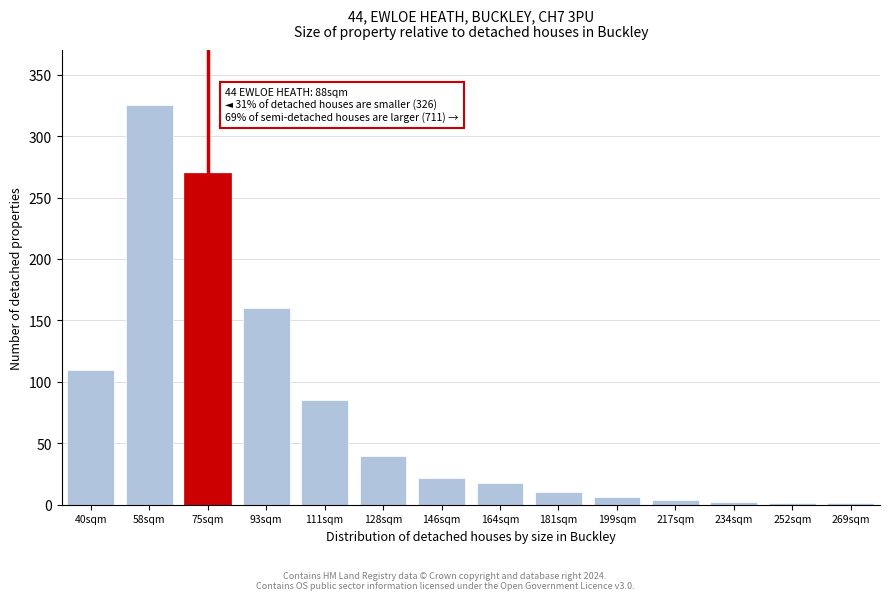

What is the change in value from 58sqm to 111sqm?

-240